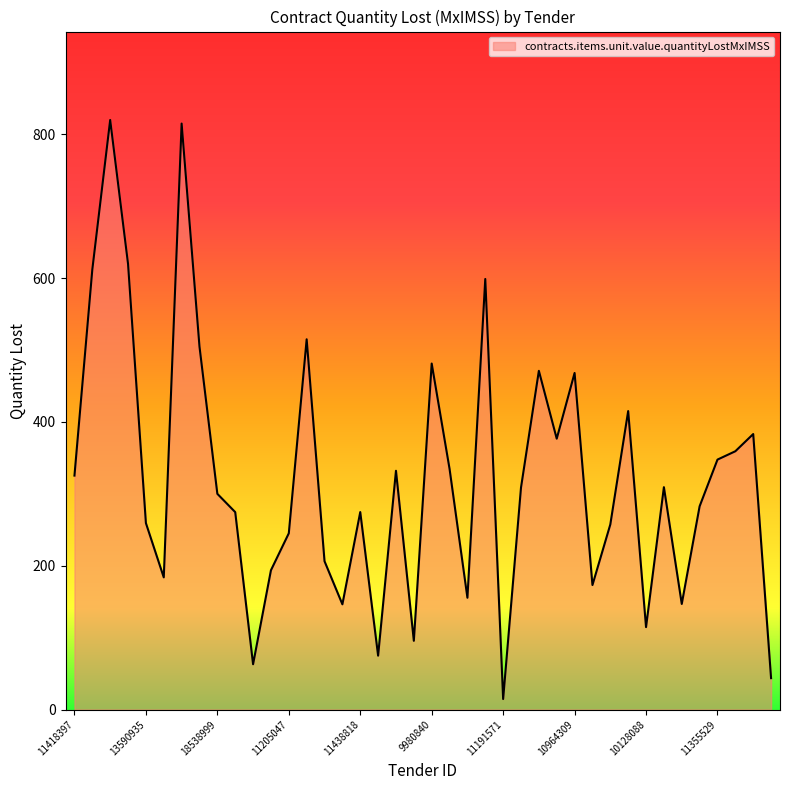

What is the difference between the maximum and minimum values?

805.4